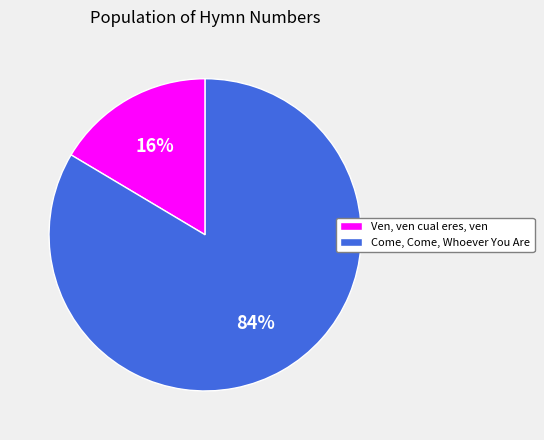

Between Ven, ven cual eres, ven and Come, Come, Whoever You Are, which is larger?

Come, Come, Whoever You Are